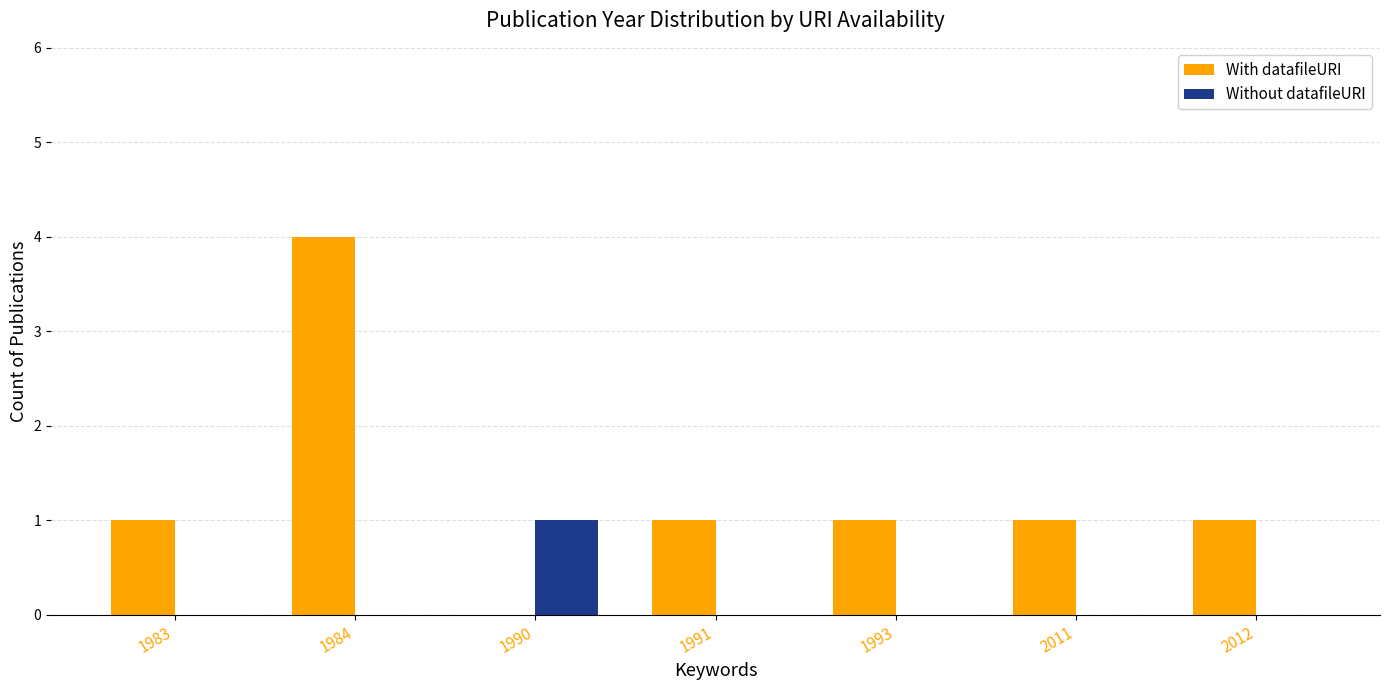

Are the bars horizontal?

No